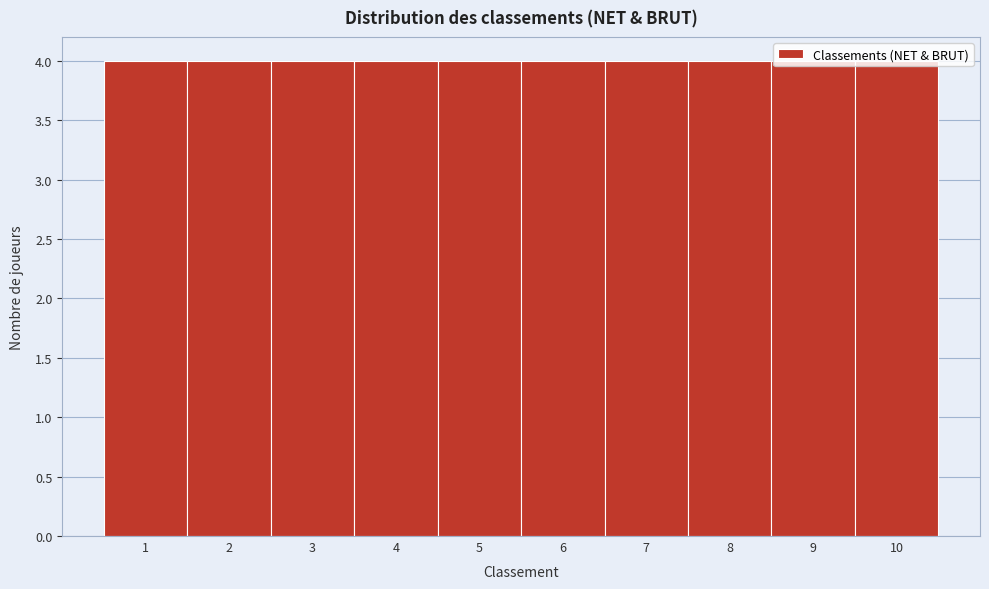

Reading left to right, transcribe this chart: for each bar, give the range it covers on the x-axis and its height. The values are not printed on the chart, so give them approximately, as read against the axis.

0.5 to 1.5: 4
1.5 to 2.5: 4
2.5 to 3.5: 4
3.5 to 4.5: 4
4.5 to 5.5: 4
5.5 to 6.5: 4
6.5 to 7.5: 4
7.5 to 8.5: 4
8.5 to 9.5: 4
9.5 to 10.5: 4